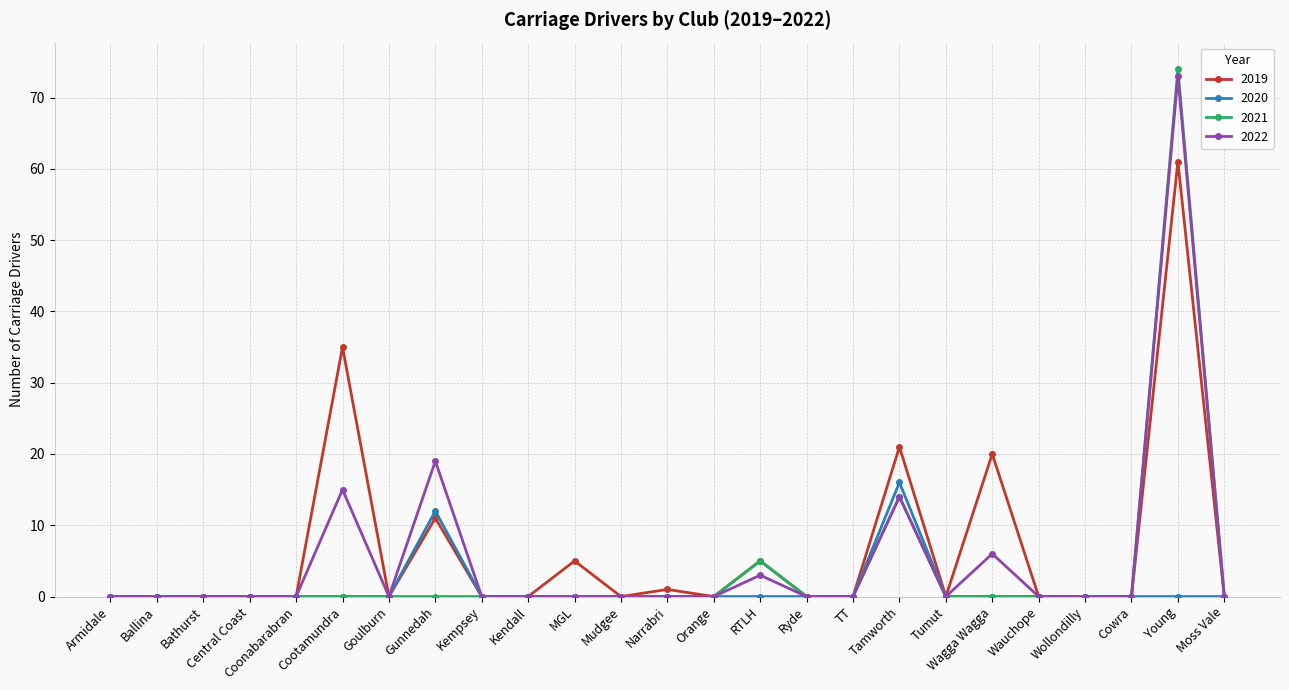

Is it true that 2019 equals 37 at Tamworth?

False